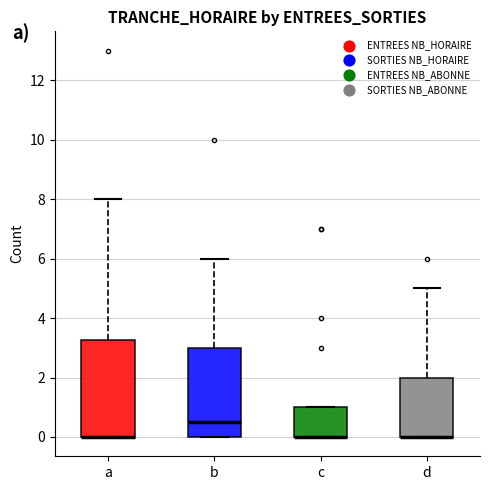

Reading left to right, transcribe this box plot: for each box, give where its median line is, the range the box spans, and where its two whiskers end, as read against the y-axis. The values are not printed on the chart, so give them approximately, as read against the axis.

a: median 0.0 (drawn on the box's lower edge), box 0.0 to 3.2, whiskers 0.0 to 8.0
b: median 0.6, box 0.0 to 3.0, whiskers 0.0 to 6.0
c: median 0.0 (drawn on the box's lower edge), box 0.0 to 1.0, whiskers 0.0 to 1.0
d: median 0.0 (drawn on the box's lower edge), box 0.0 to 2.0, whiskers 0.0 to 5.0